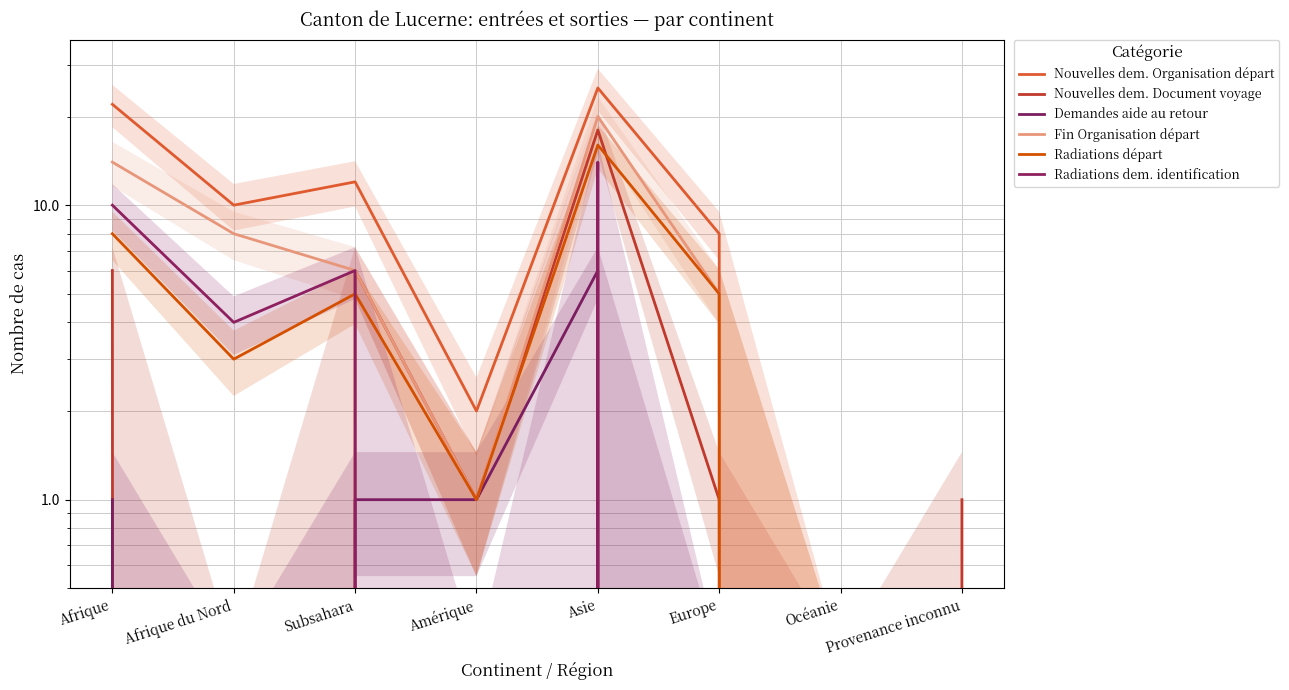

How many intersections are there between Radiations dem. identification and Demandes aide au retour?

2